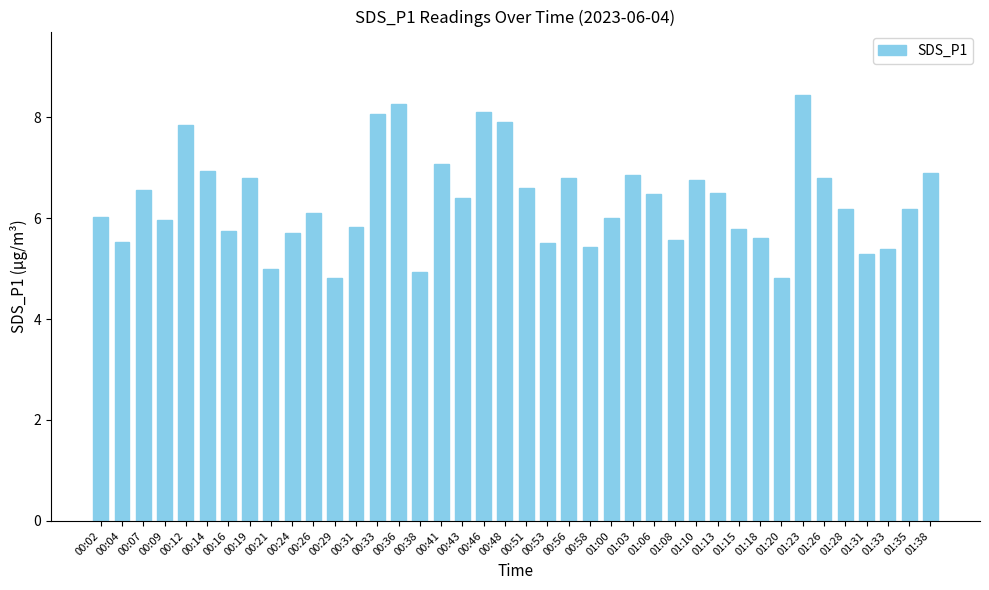

What is the smallest value displayed?

4.8